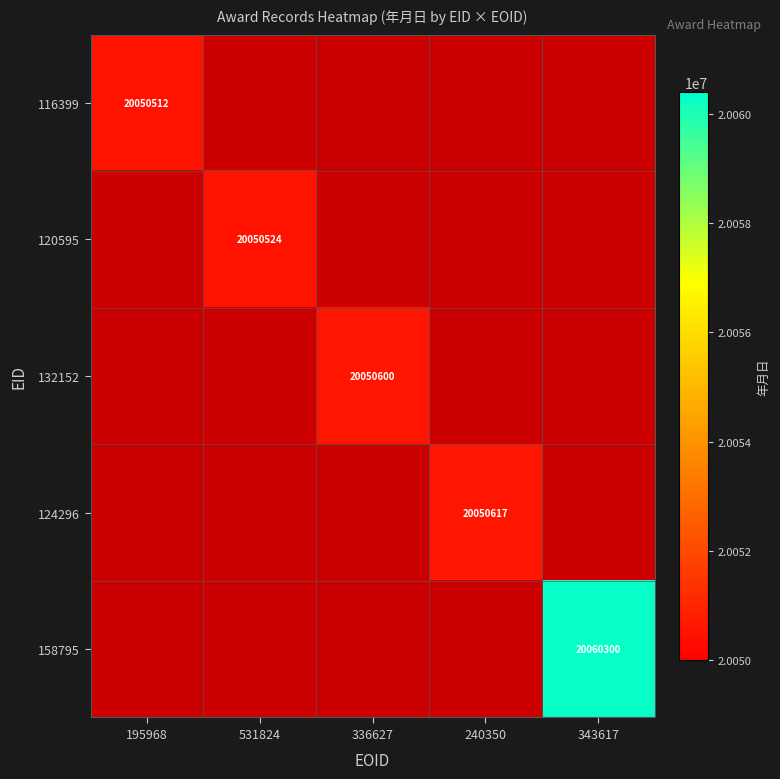

Is it true that 120595 equals 20050524 at 531824?

True